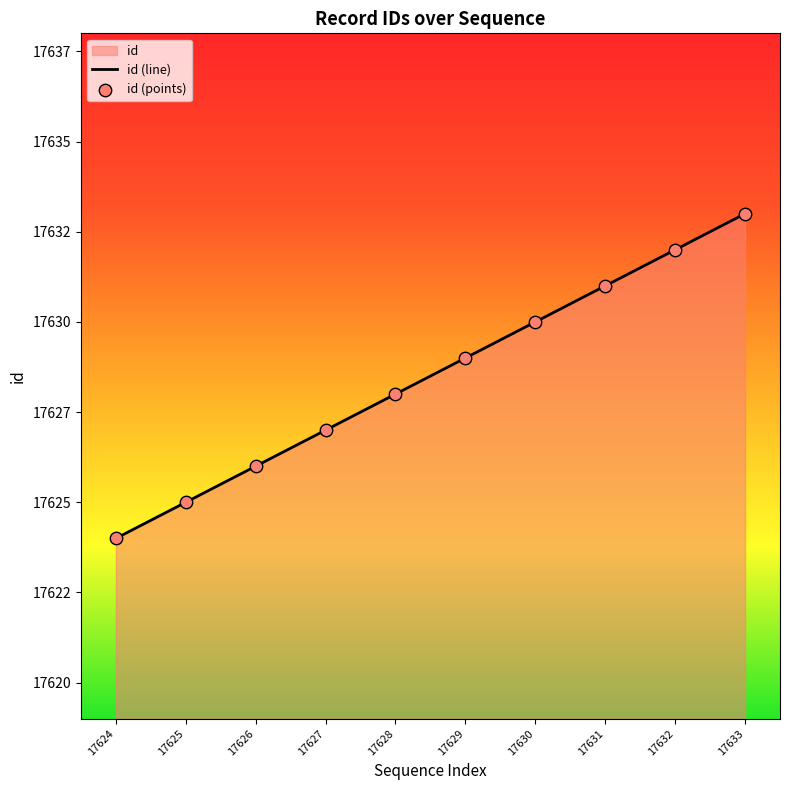

Which has a higher value, 17632 or 17628?

17632